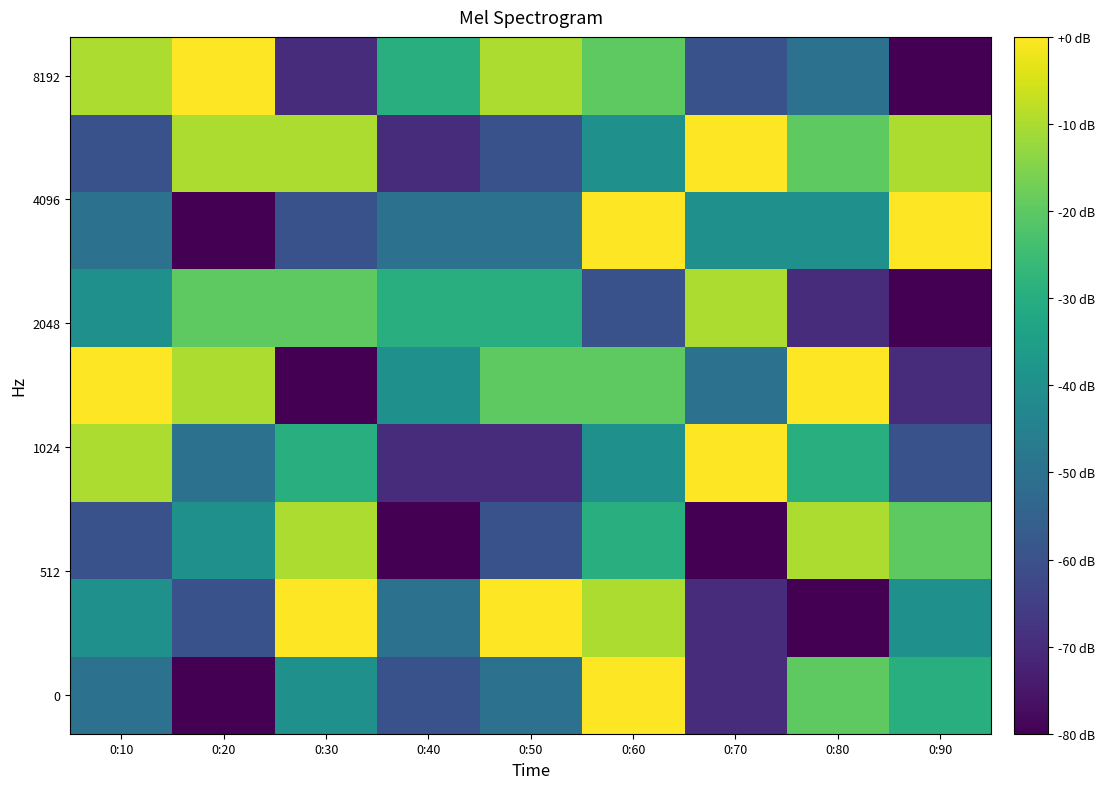

Which label corresponds to the largest value in the chart?

0:60